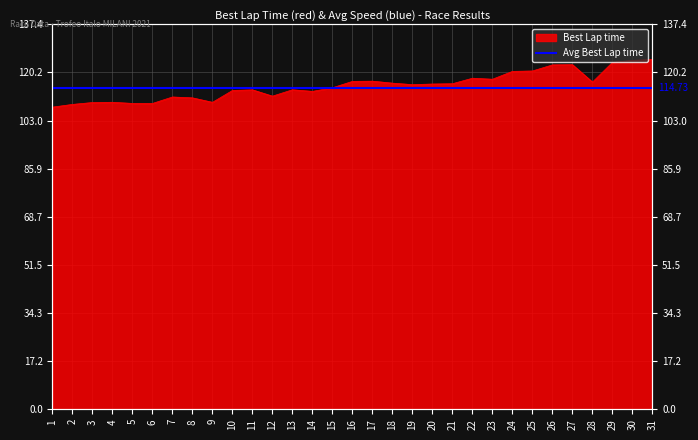

How many values are below 115?

15